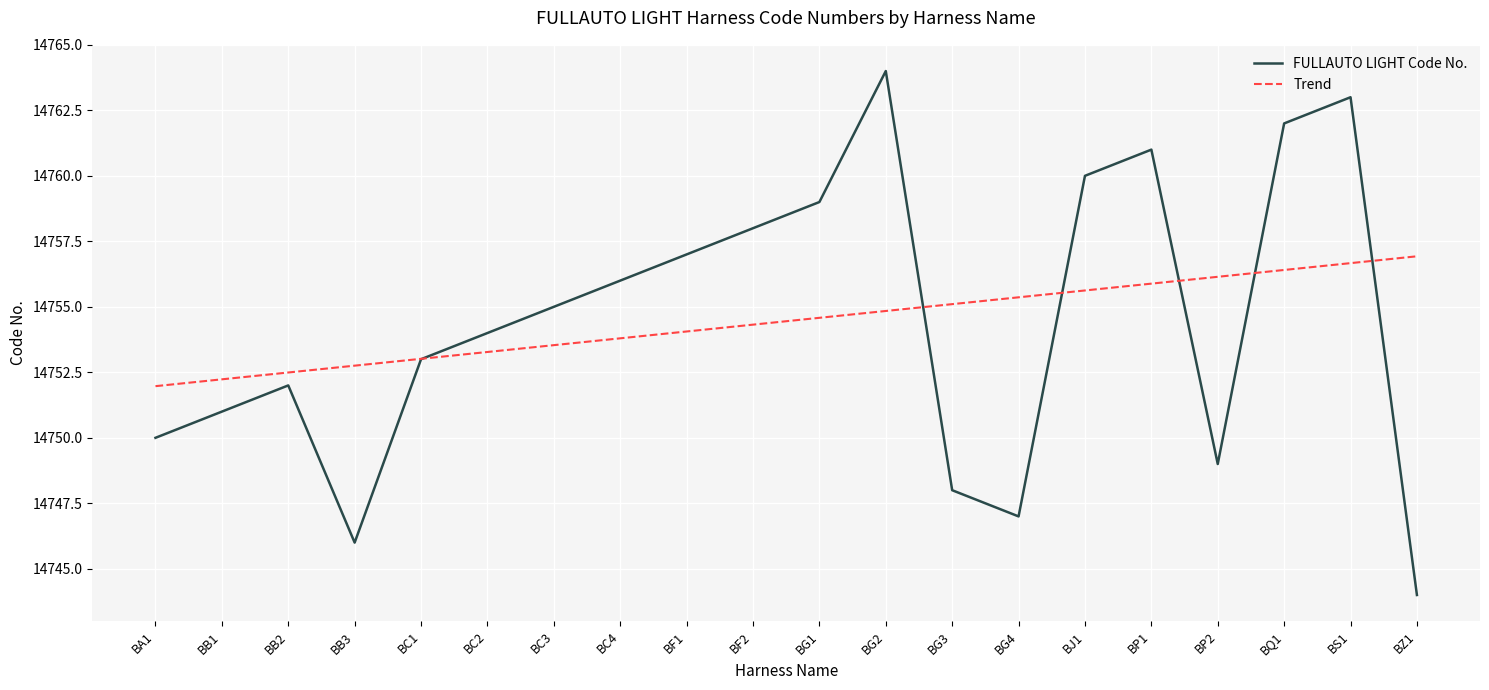

At which category is the sum across all series the highest?

BS1